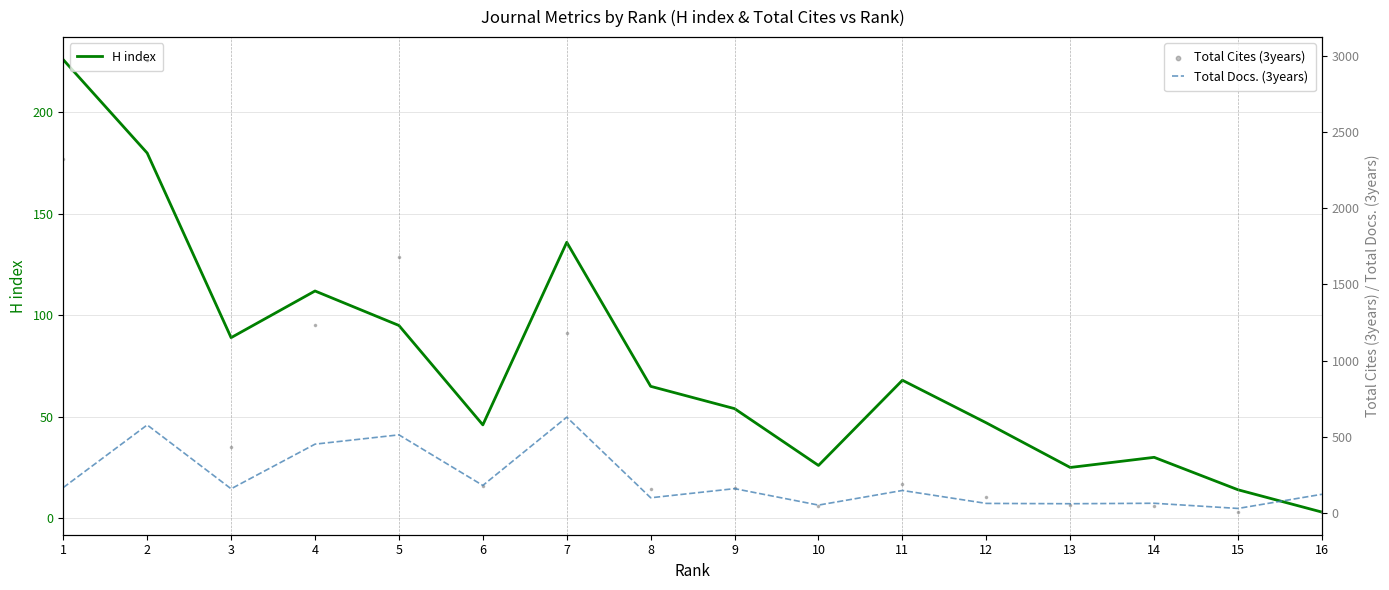

Which series reaches the minimum Y coordinate?

H index